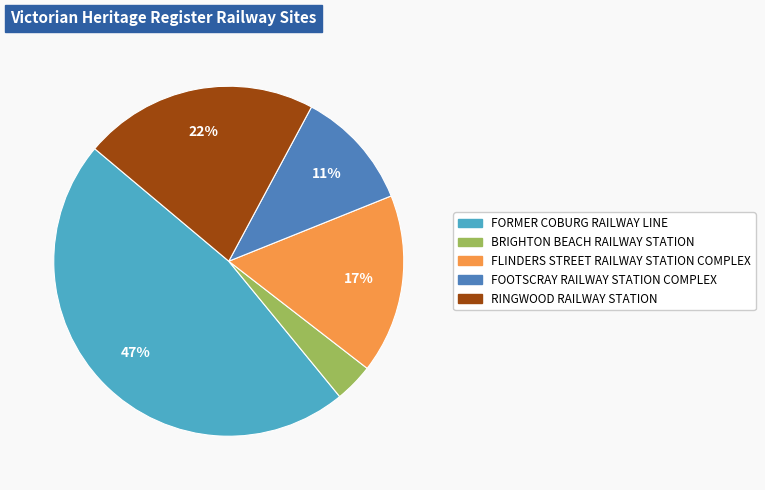

Which category has the biggest portion of the pie?

FORMER COBURG RAILWAY LINE